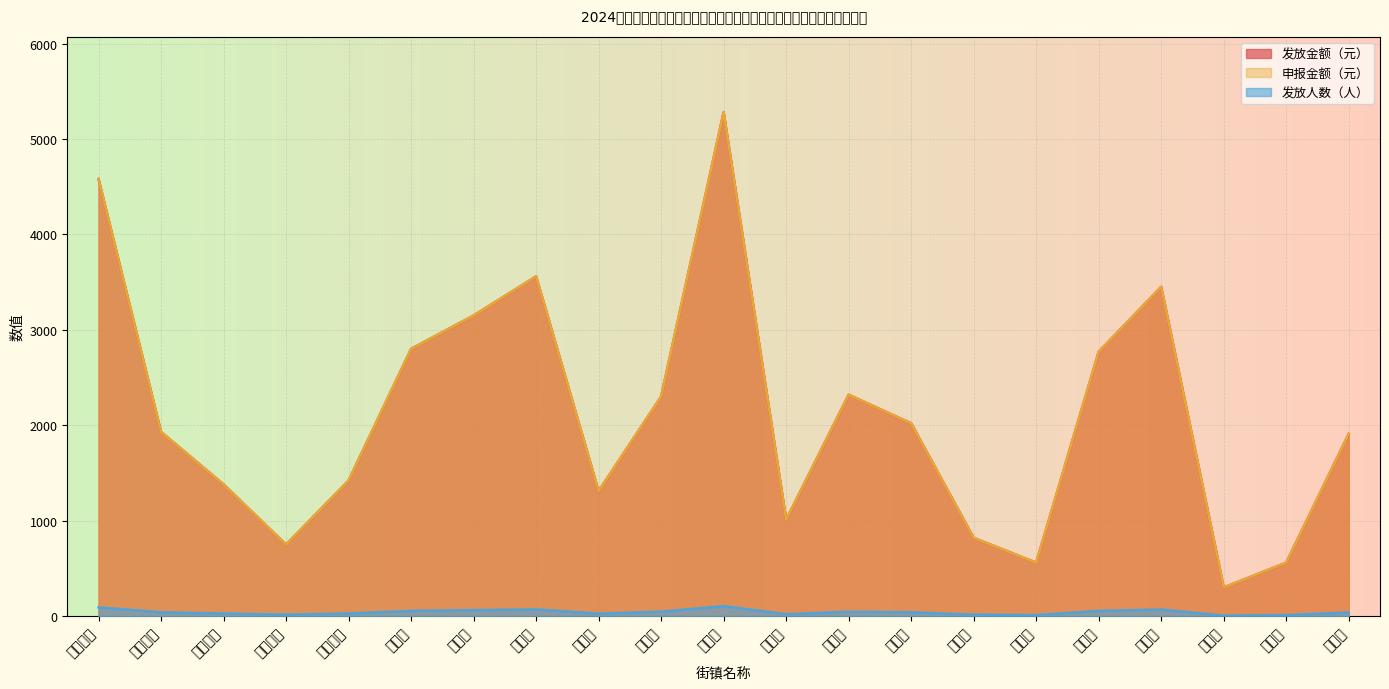

What is the sum of the 发放金额（元） values at 文龙街道 and 石壕镇?

4230